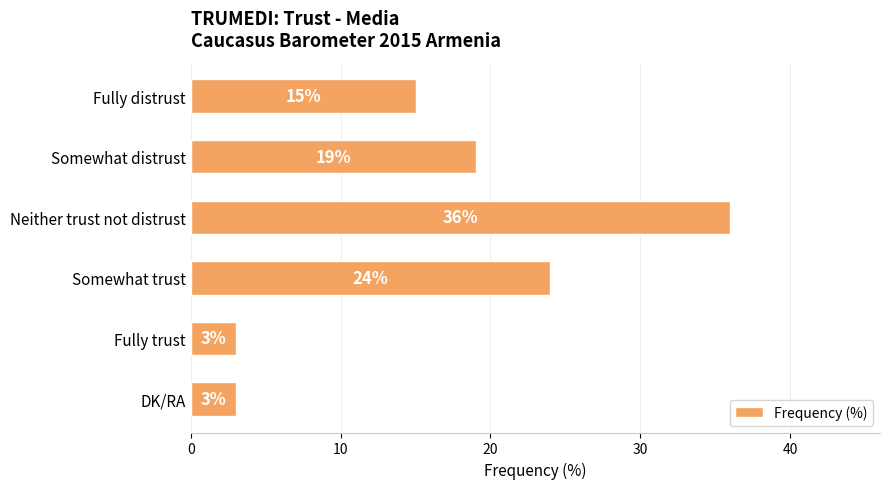

Approximately how many times larger is the value at Neither trust not distrust compared to Fully distrust?

2.4